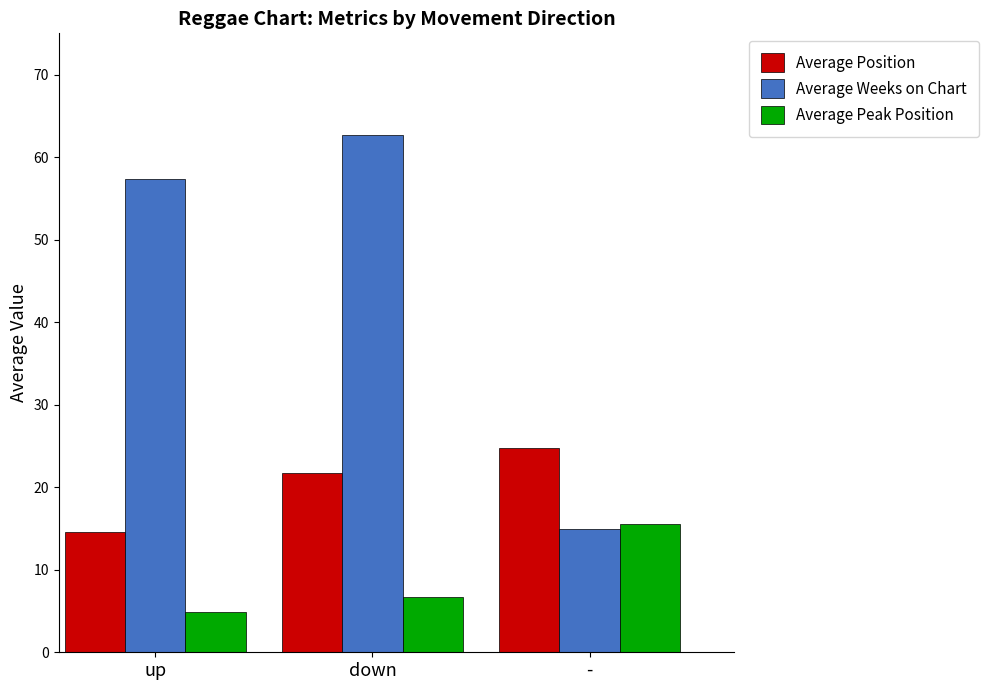

At which label does Average Peak Position reach its minimum?

up